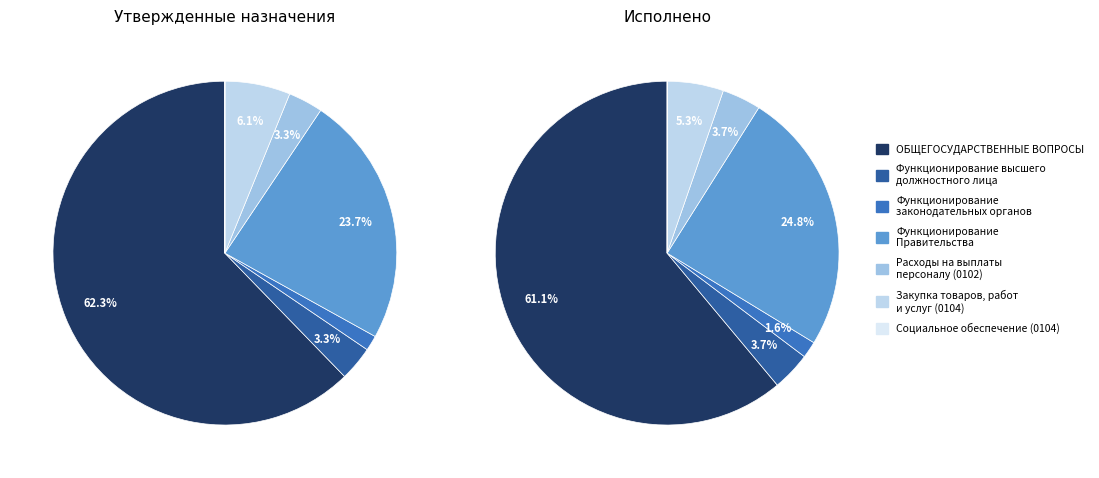

How much of the chart is everything except Функционирование высшего должностного лица?

96.7%